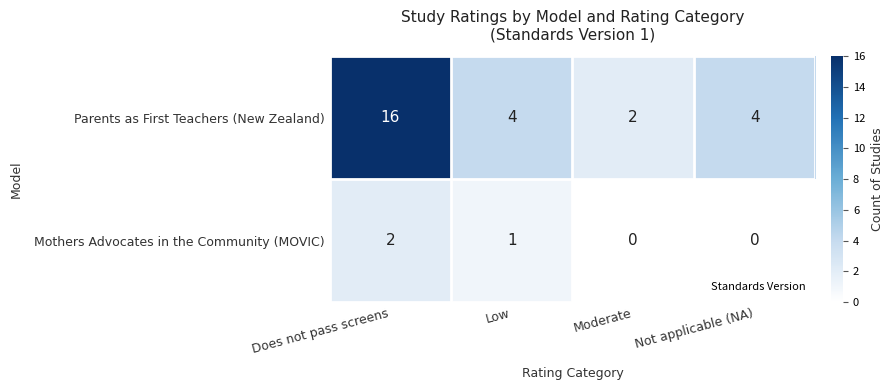

How many categories are shown in the chart?

4